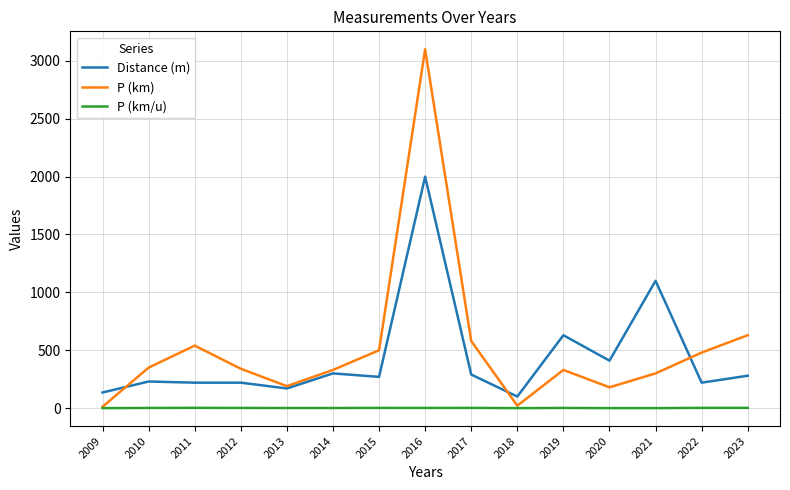

List the series in order of their peak value, lowest first.

P (km/u), Distance (m), P (km)